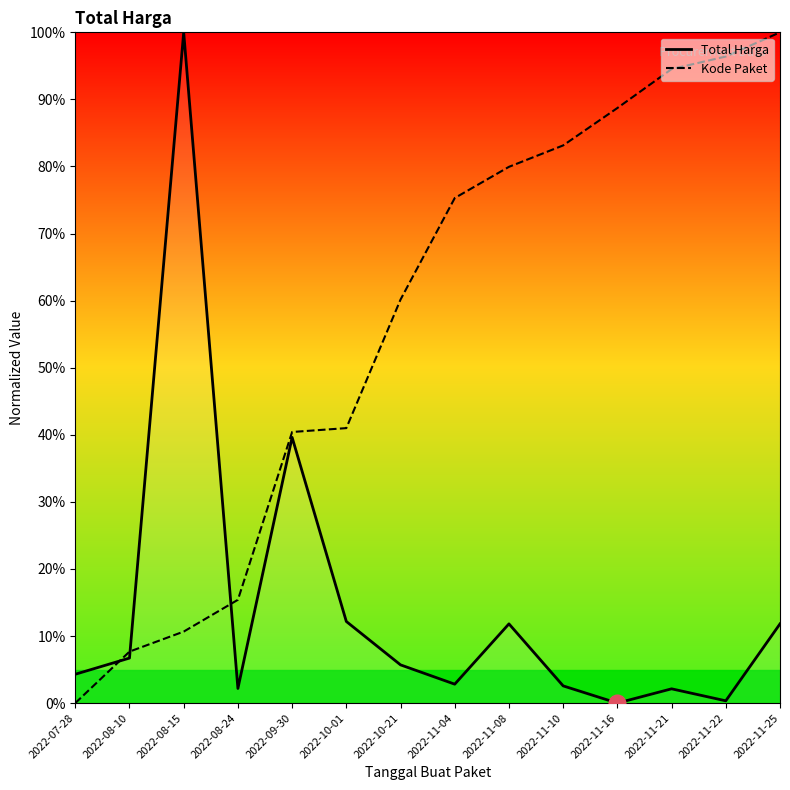

Rank the series at 2022-11-10 from highest to lowest value.

Kode Paket, Total Harga